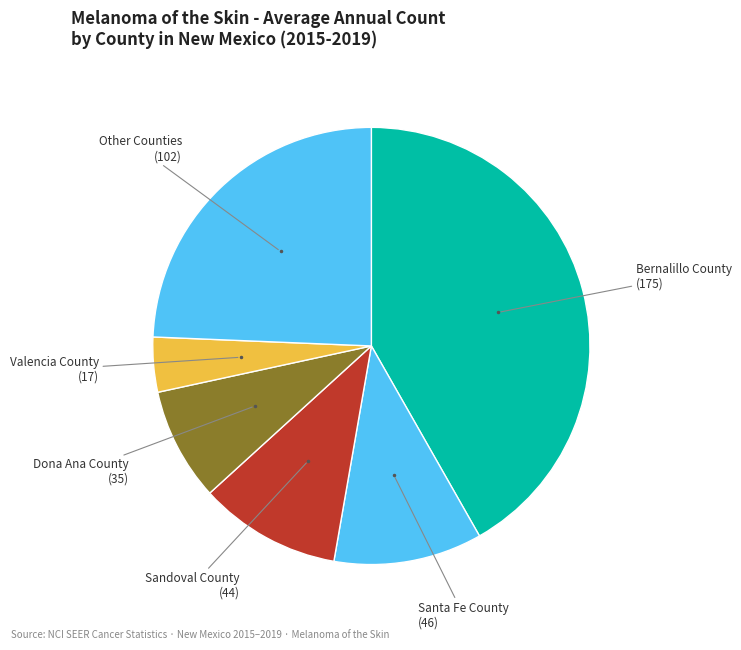

Count the number of slices in the pie.

6